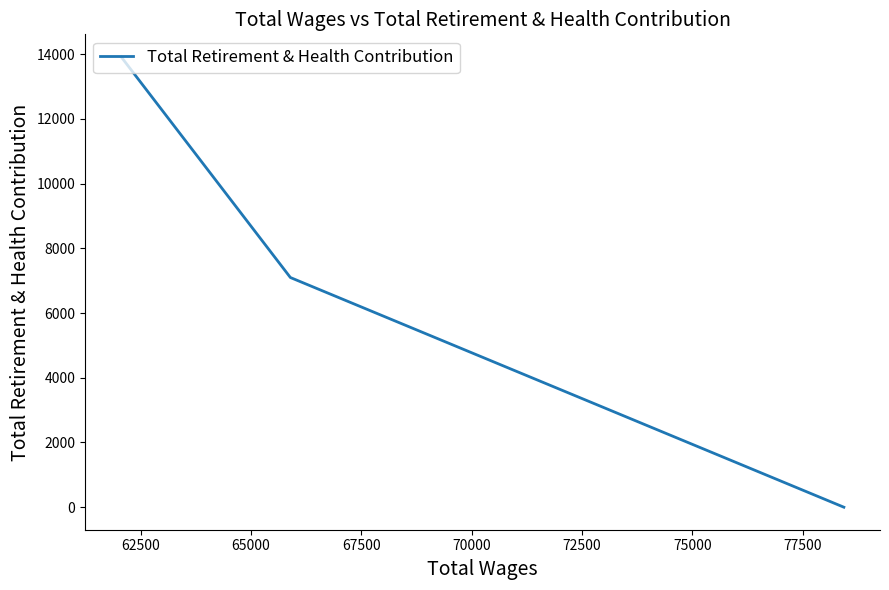

How many values are above zero?

2